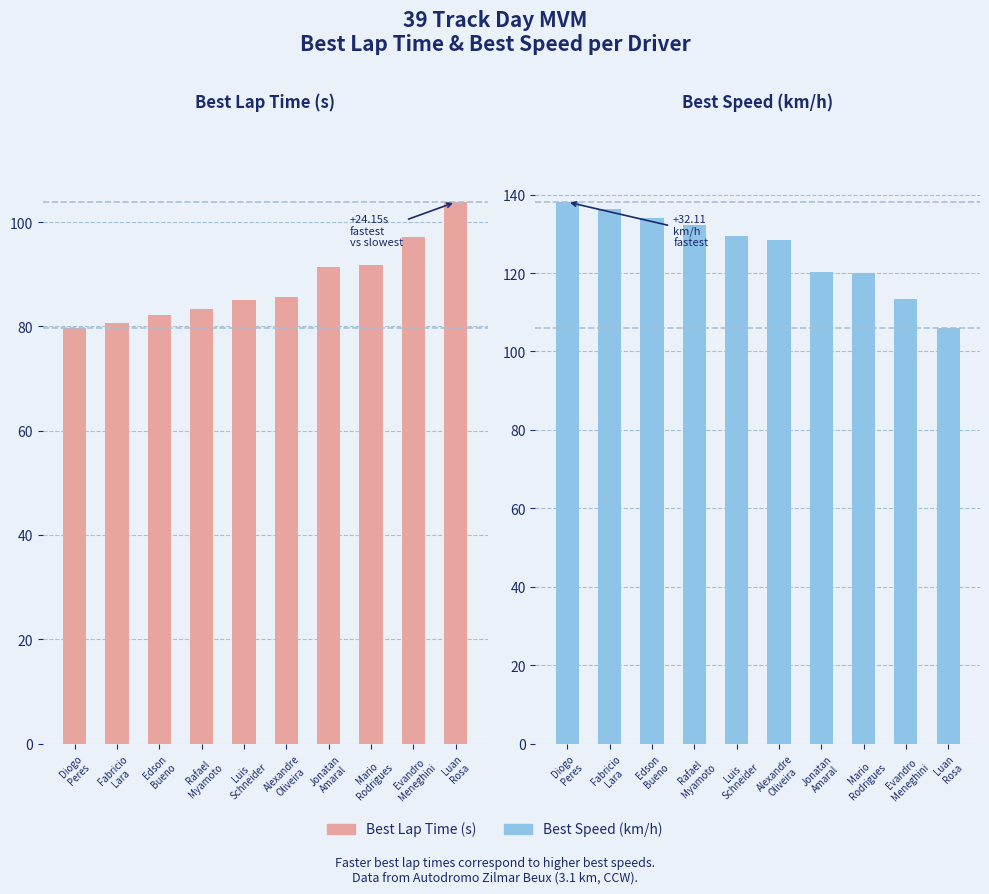

Reading left to right, list all the values displayed in this chart.

Best Lap Time (s): Diogo
Peres=79.7	Fabricio
Lara=80.7	Edson
Bueno=82.2	Rafael
Myamoto=83.3	Luis
Schneider=85.0	Alexandre
Oliveira=85.7	Jonatan
Amaral=91.5	Mario
Rodrigues=91.8	Evandro
Meneghini=97.1	Luan
Rosa=103.9
Best Speed (km/h): Diogo
Peres=138.1	Fabricio
Lara=136.4	Edson
Bueno=134.0	Rafael
Myamoto=132.2	Luis
Schneider=129.5	Alexandre
Oliveira=128.5	Jonatan
Amaral=120.3	Mario
Rodrigues=119.9	Evandro
Meneghini=113.4	Luan
Rosa=106.0